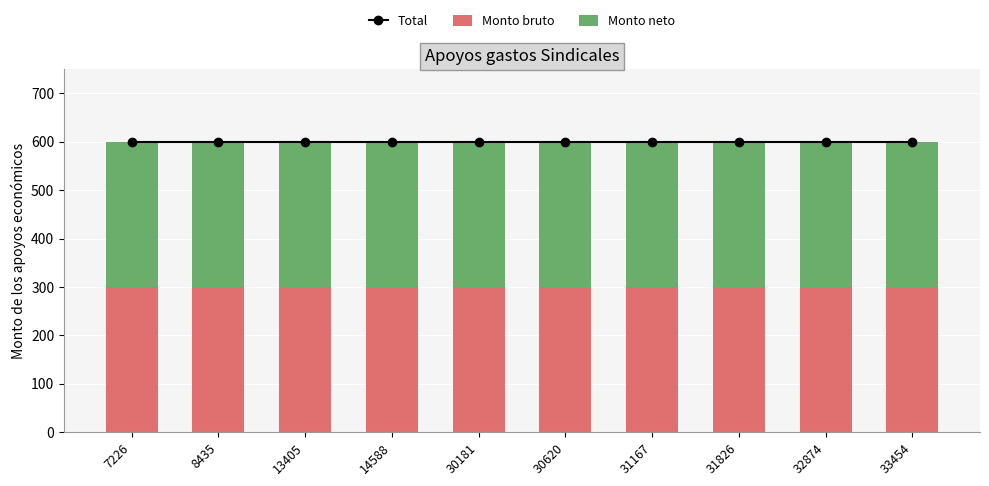

Reading left to right, what are all the values shown in this chart?

Total: 600	600	600	600	600	600	600	600	600	600
Monto bruto: 300	300	300	300	300	300	300	300	300	300
Monto neto: 300	300	300	300	300	300	300	300	300	300